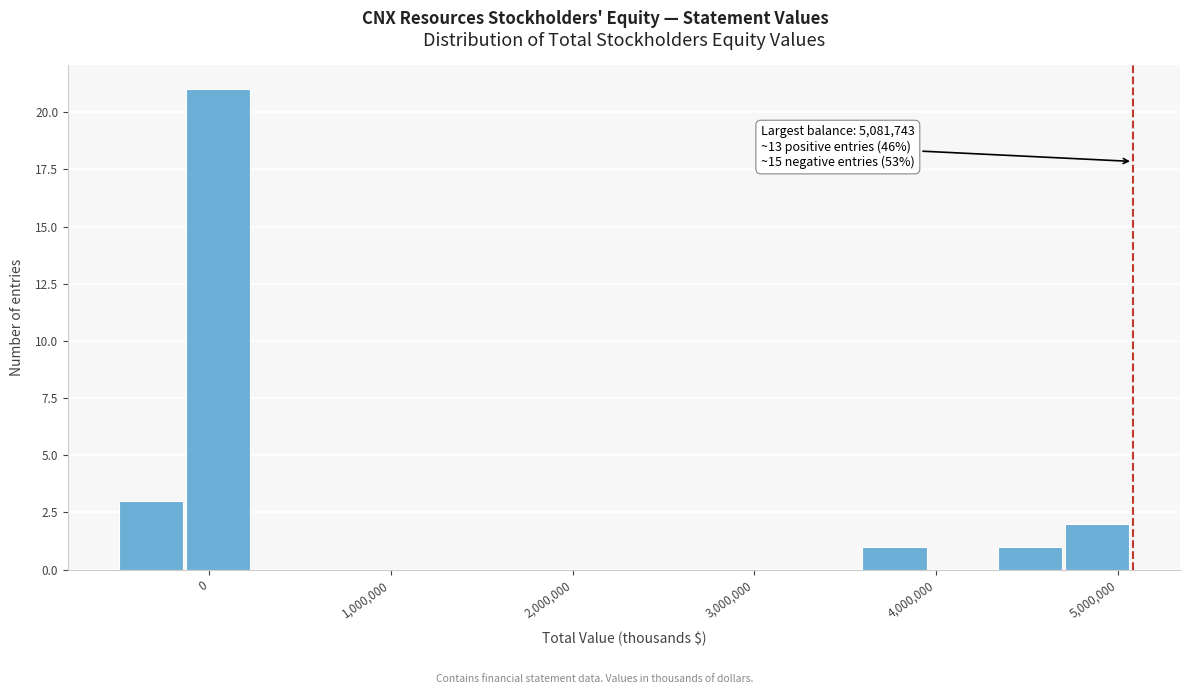

Read against the x-axis, roughly where is the centre of the tallest bar?

100000